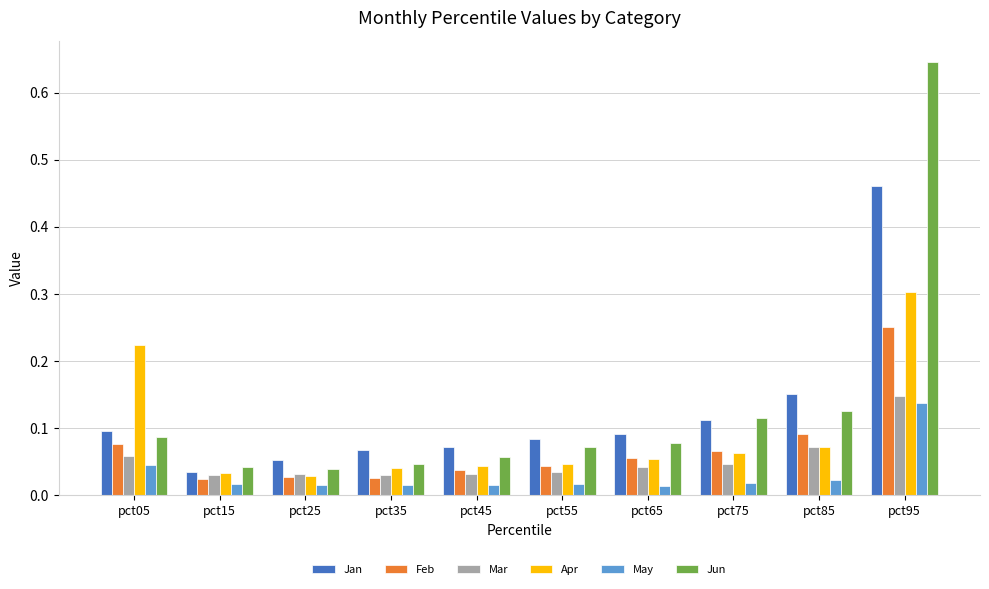

Which series has the largest total across all categories?

Jun